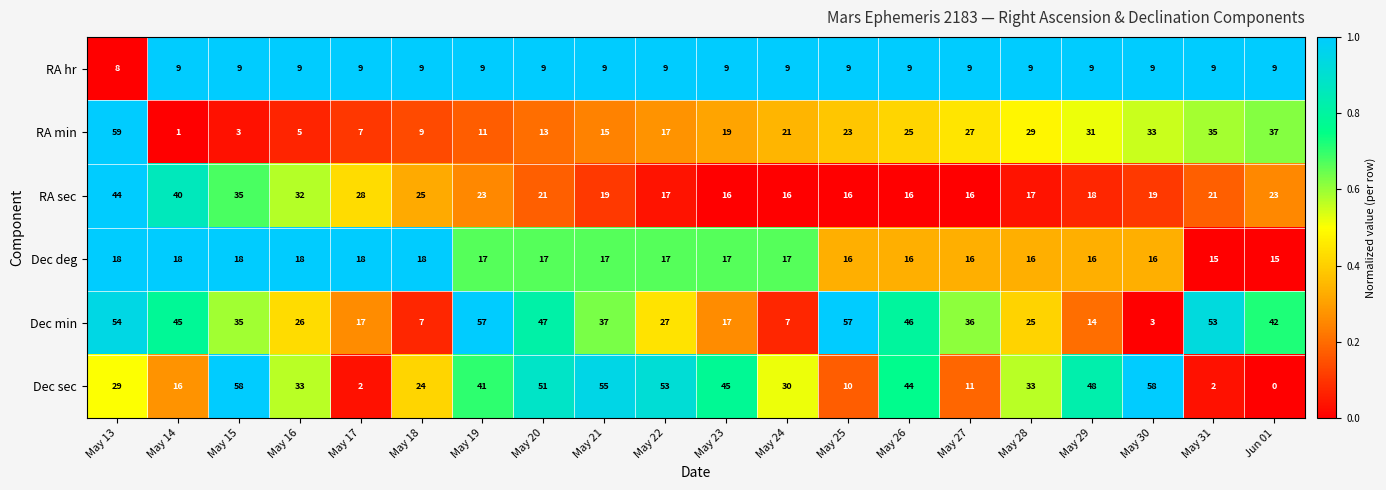

Which series changed the most between May 22 and May 25?

Dec sec